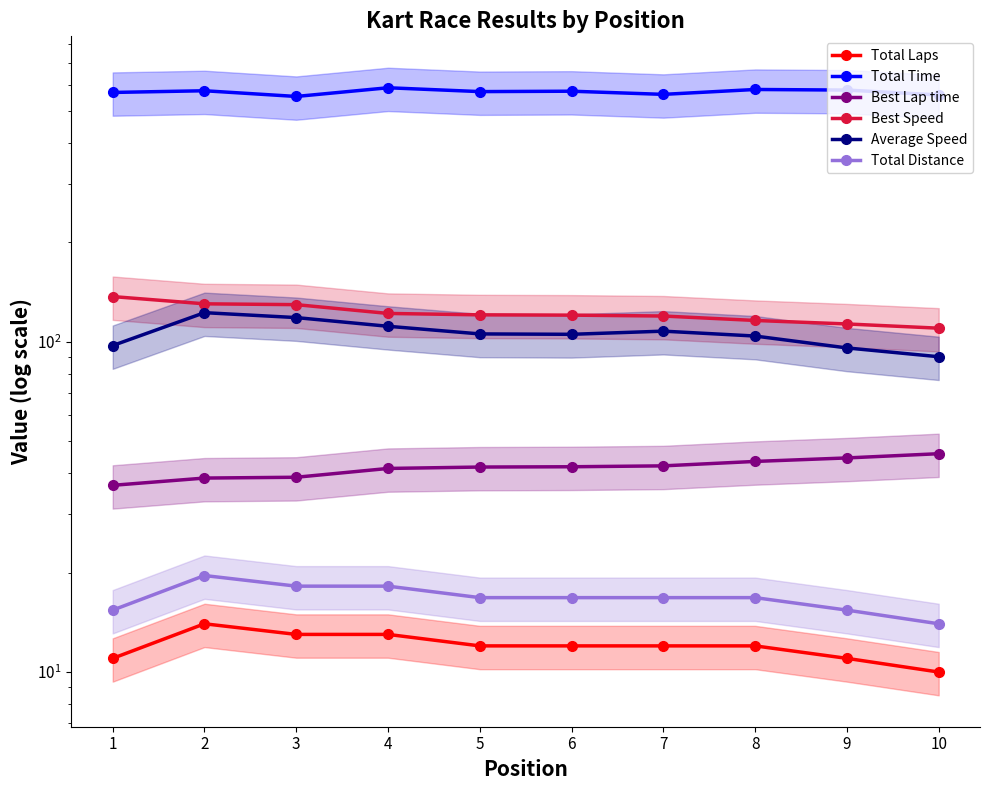

Which category has the lowest value across all series?

10